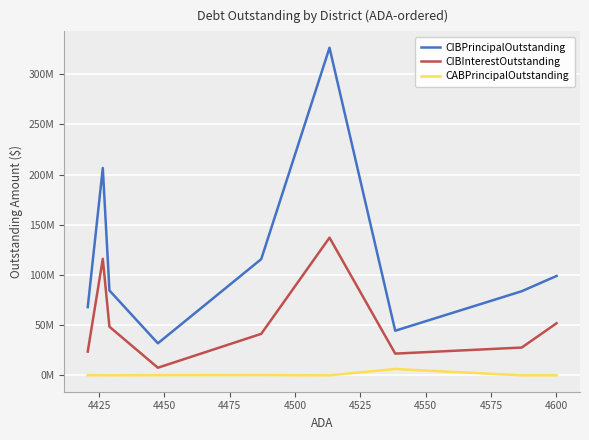

True or false: CABPrincipalOutstanding has more than 2 points higher than both neighbors.

True